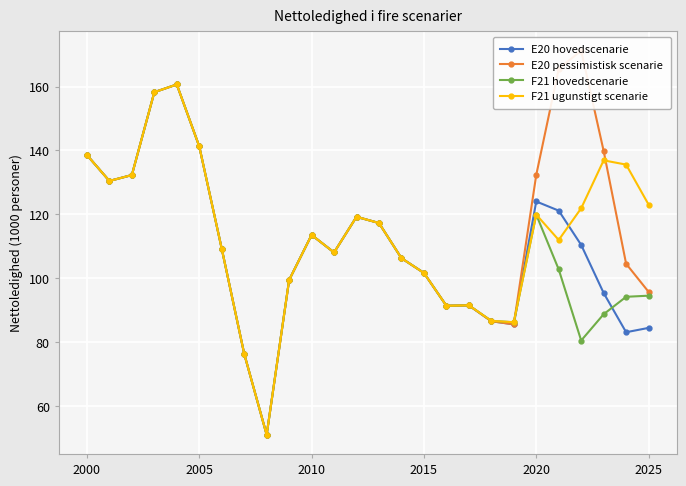

What is the minimum value for F21 hovedscenarie?

51.0